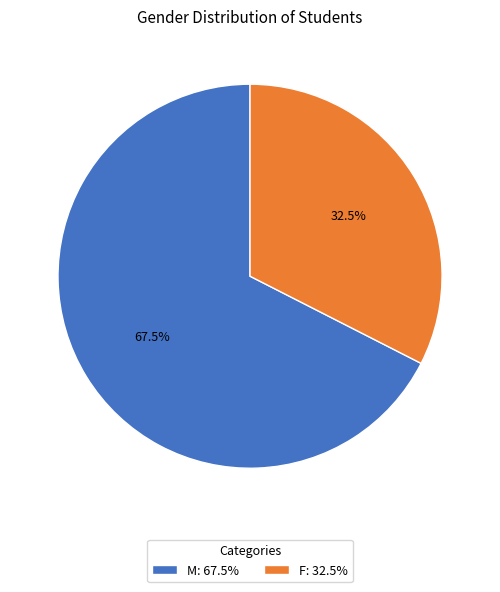

Is there any slice that represents more than half of the pie?

Yes